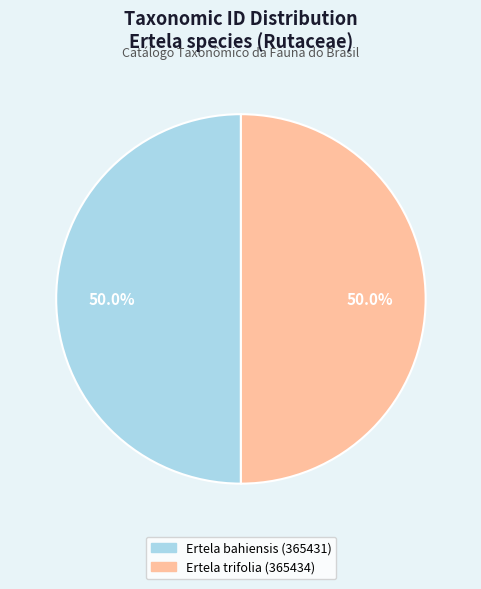

Approximately how many times larger is the value at Ertela trifolia (365434) compared to Ertela bahiensis (365431)?

1.0